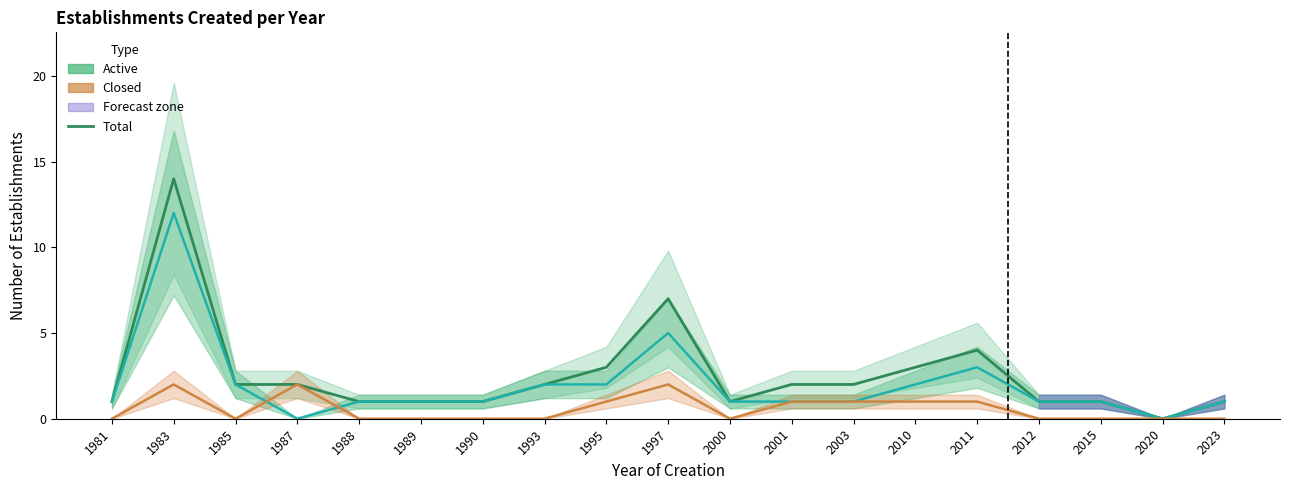

Rank the series by their maximum value, from lowest to highest.

Closed establishments, Active establishments, Total (Estimate)